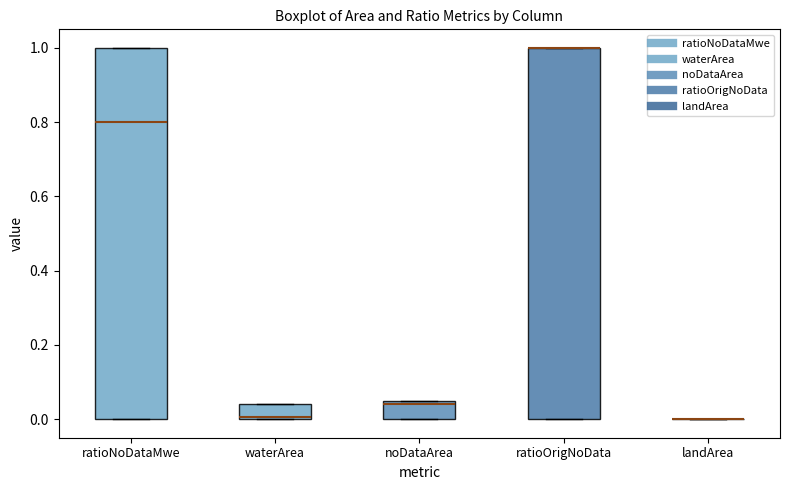

Reading left to right, read every box against the y-axis: the position of its median line, the range the box covers, and the ends of its whiskers. The values are not printed on the chart, so give them approximately, as read against the axis.

ratioNoDataMwe: median 0.80, box 0.00 to 1.00, whiskers 0.00 to 1.00
waterArea: median 0.00, box 0.00 to 0.04, whiskers 0.00 to 0.04
noDataArea: median 0.04, box 0.00 to 0.06, whiskers 0.00 to 0.06
ratioOrigNoData: median 1.00 (drawn on the box's upper edge), box 0.00 to 1.00, whiskers 0.00 to 1.00
landArea: box collapsed to a line at 0.00, whiskers 0.00 to 0.00